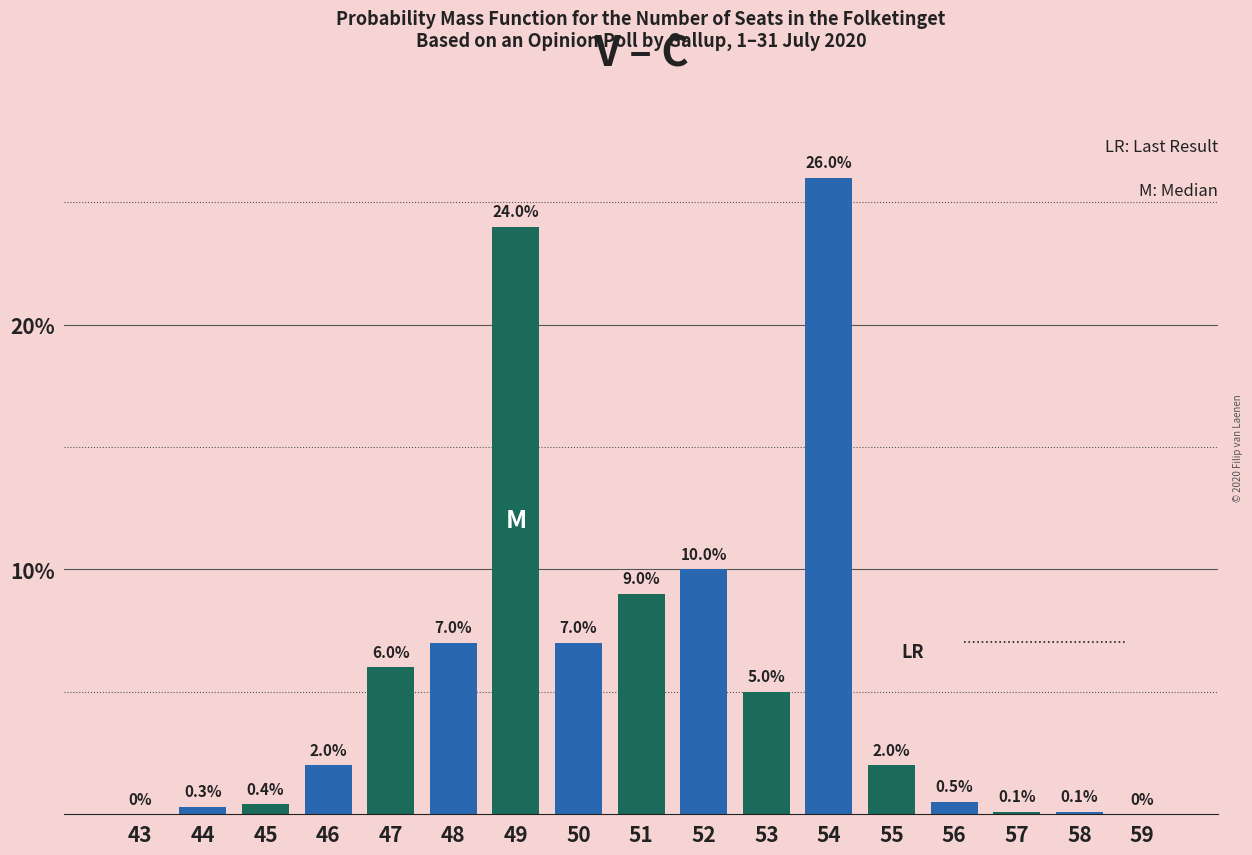

Reading right to left, list all the values displayed in this chart.

59=0.0	58=0.1	57=0.1	56=0.5	55=2.0	54=26.0	53=5.0	52=10.0	51=9.0	50=7.0	49=24.0	48=7.0	47=6.0	46=2.0	45=0.4	44=0.3	43=0.0